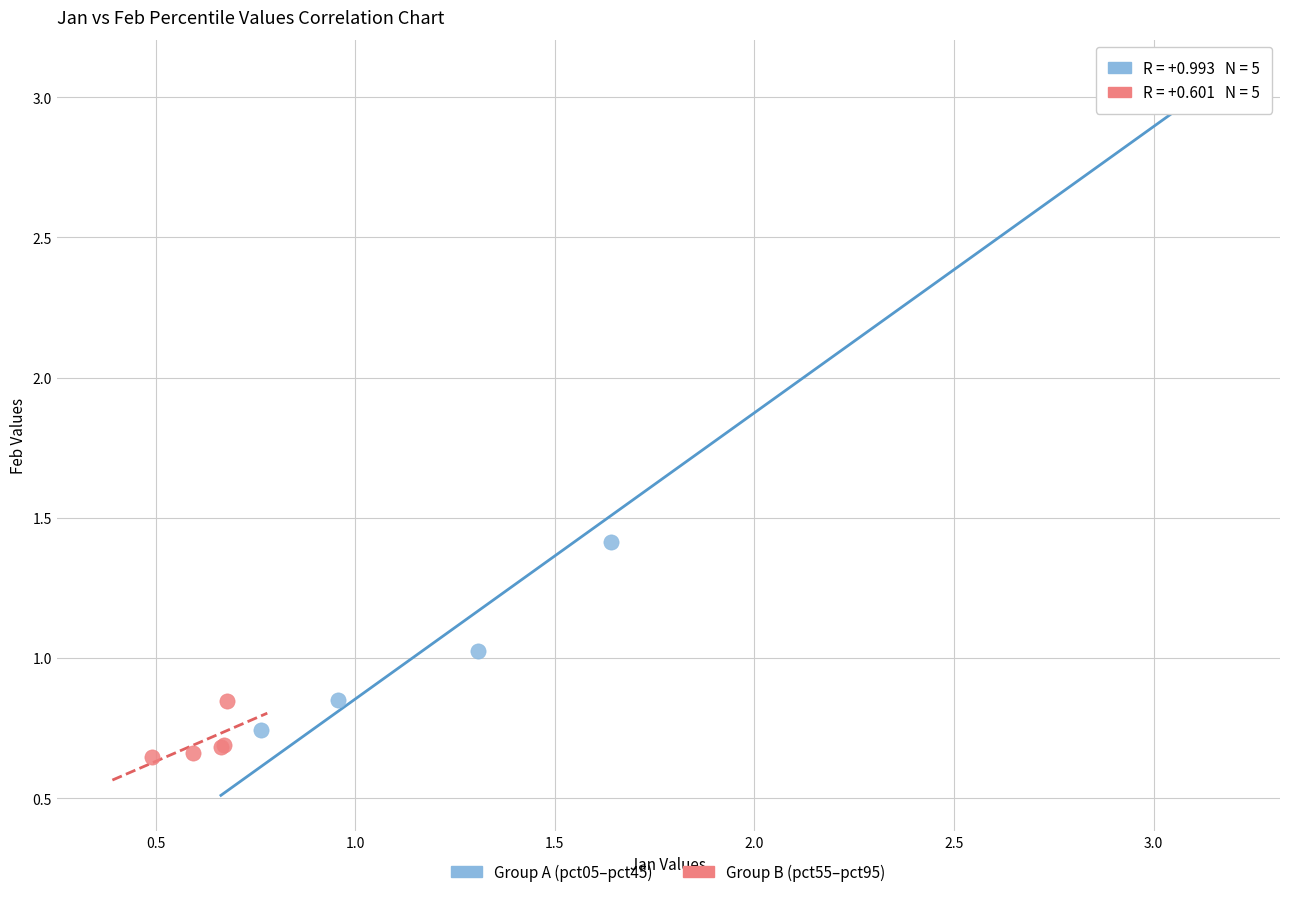

Which series has the widest spread of Y values?

Group A (pct05–pct45)